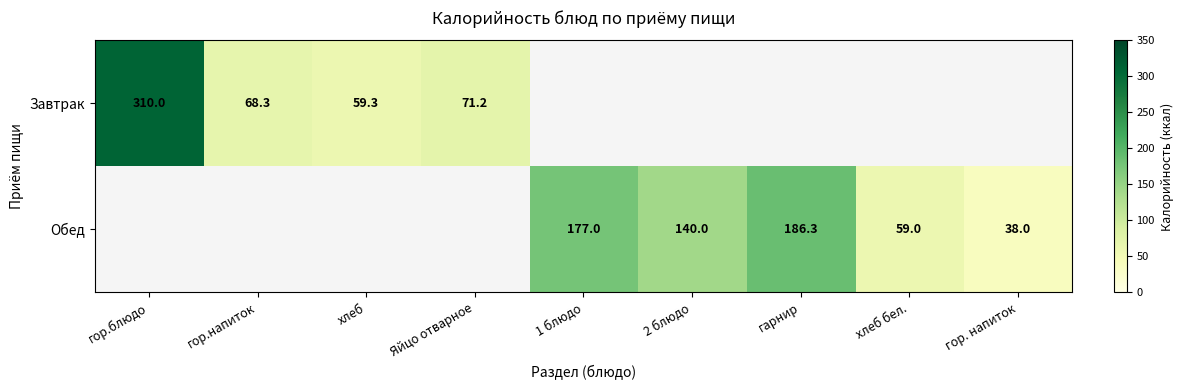

True or false: Завтрак has a value of 310.0 at гор.блюдо.

True